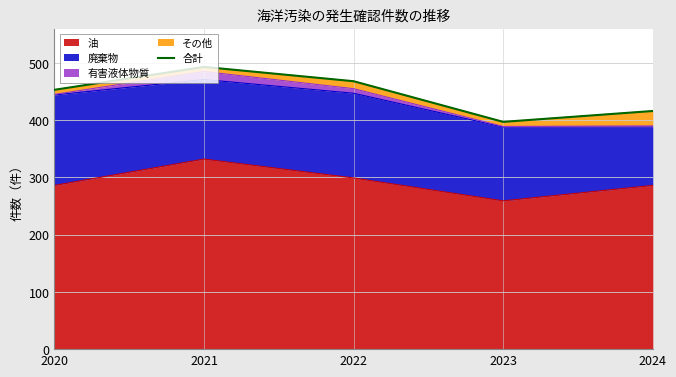

Reading left to right, list all the values displayed in this chart.

2020=453	2021=493	2022=468	2023=397	2024=416